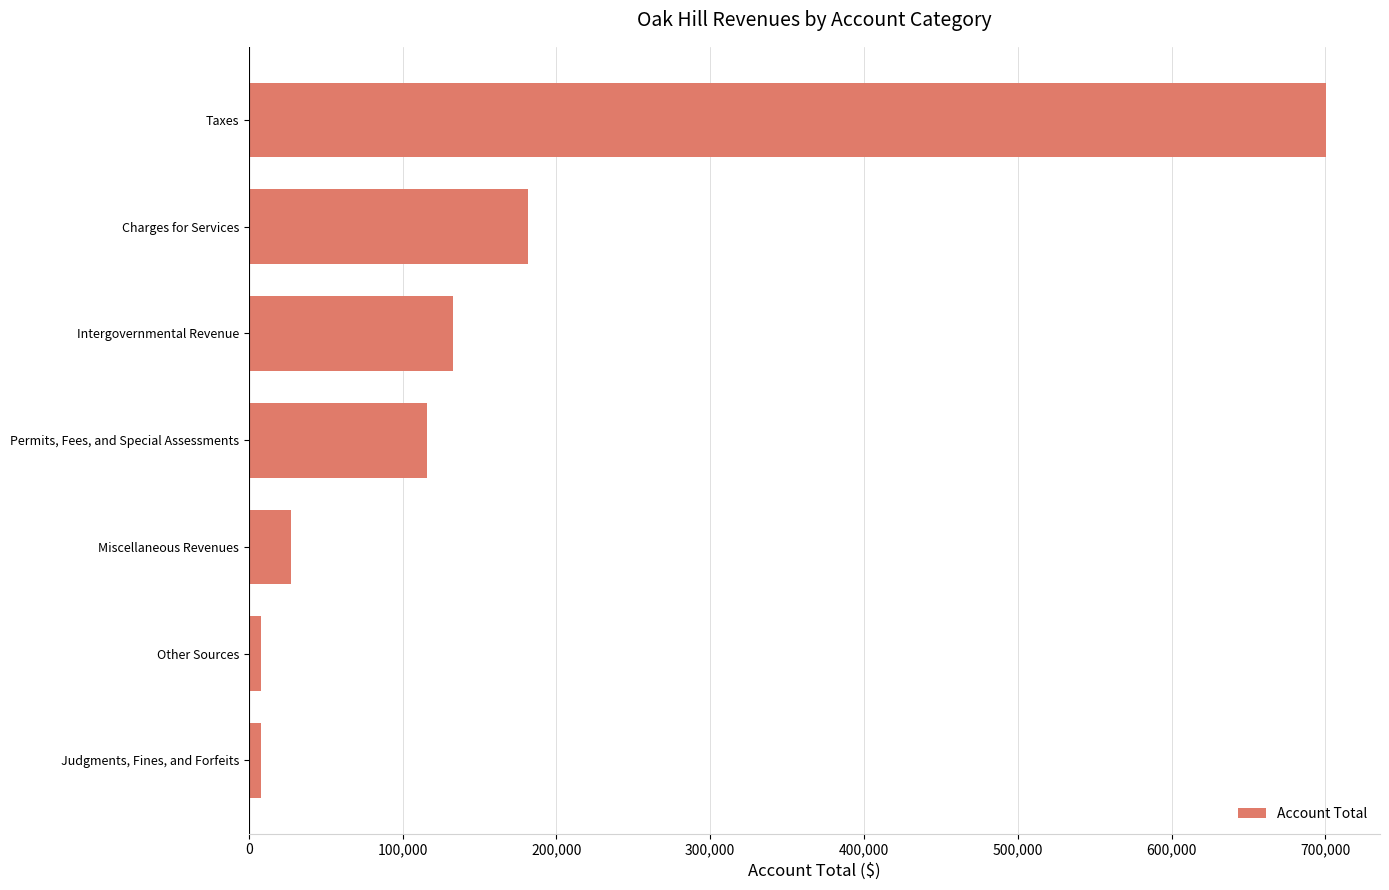

True or false: the data shows 205029 at Intergovernmental Revenue.

False